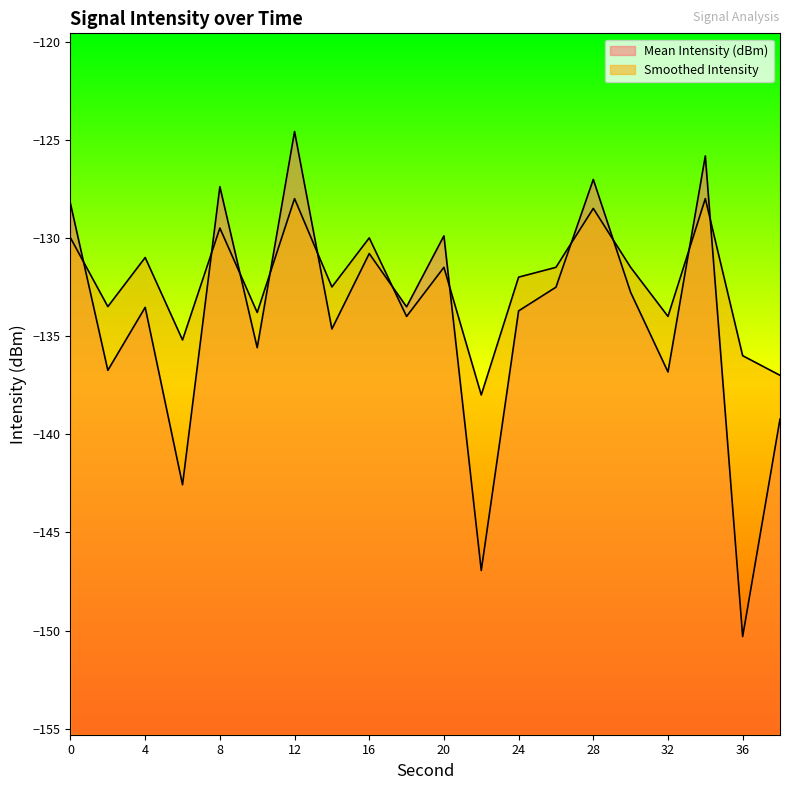

What is the difference between the maximum and minimum values in the Mean Intensity (dBm) series?

25.7